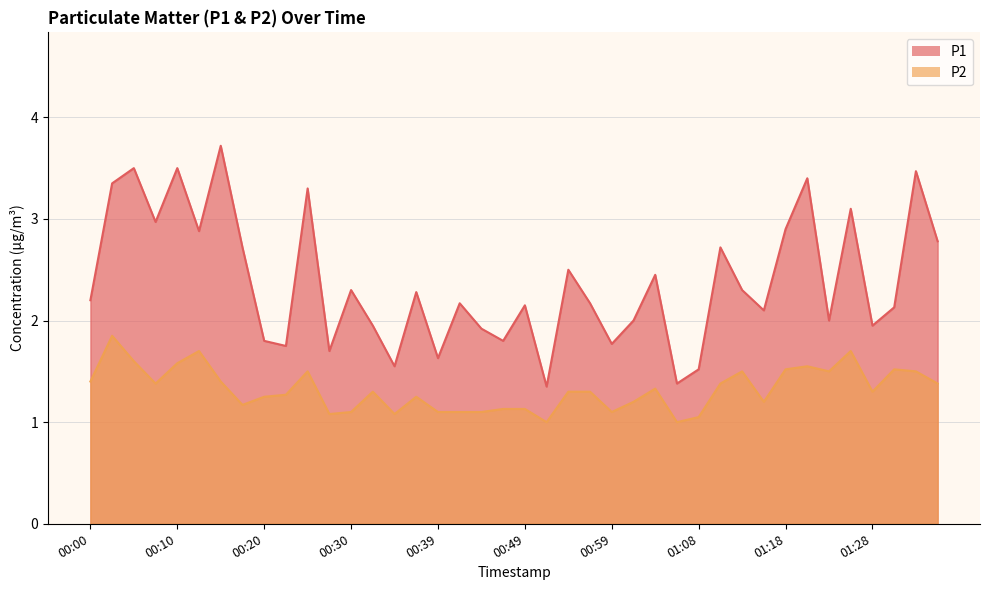

True or false: P1 and P2 intersect in this chart.

False